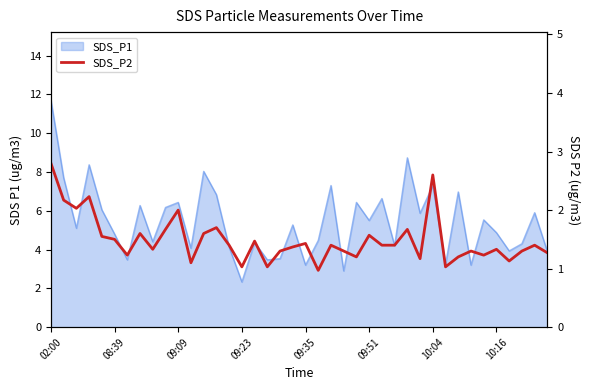

Which category has the highest value across all series?

02:00